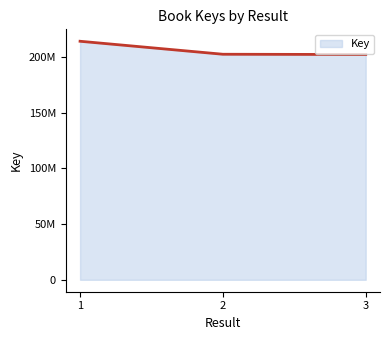

What is the average value?

206286006